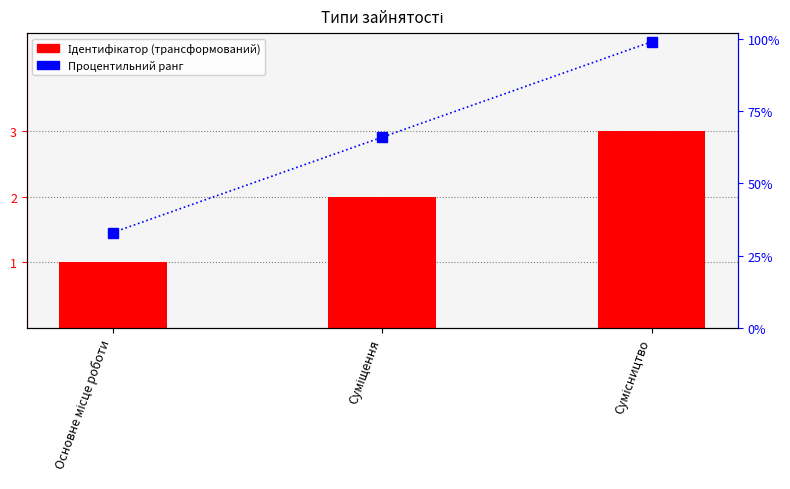

True or false: Процентильний ранг has a value of 66 at Суміщення.

True